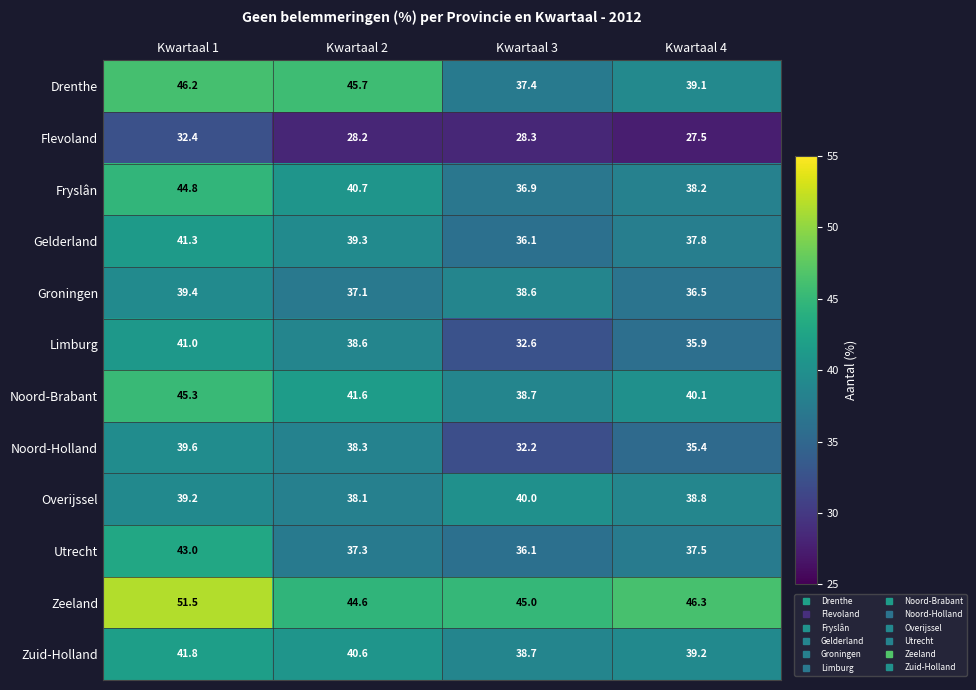

Which series has the largest range (max minus min)?

Drenthe